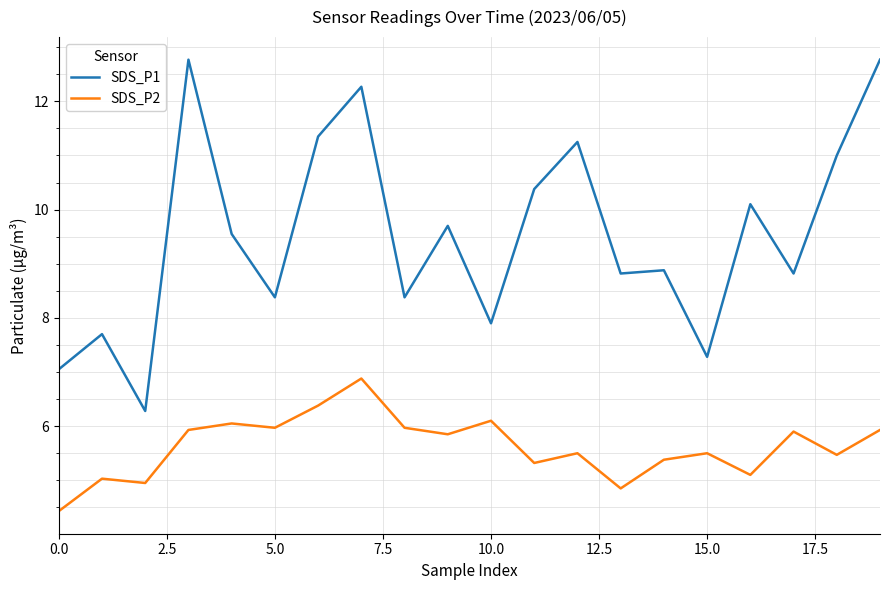

At how many categories does at least one series exceed 9?

10